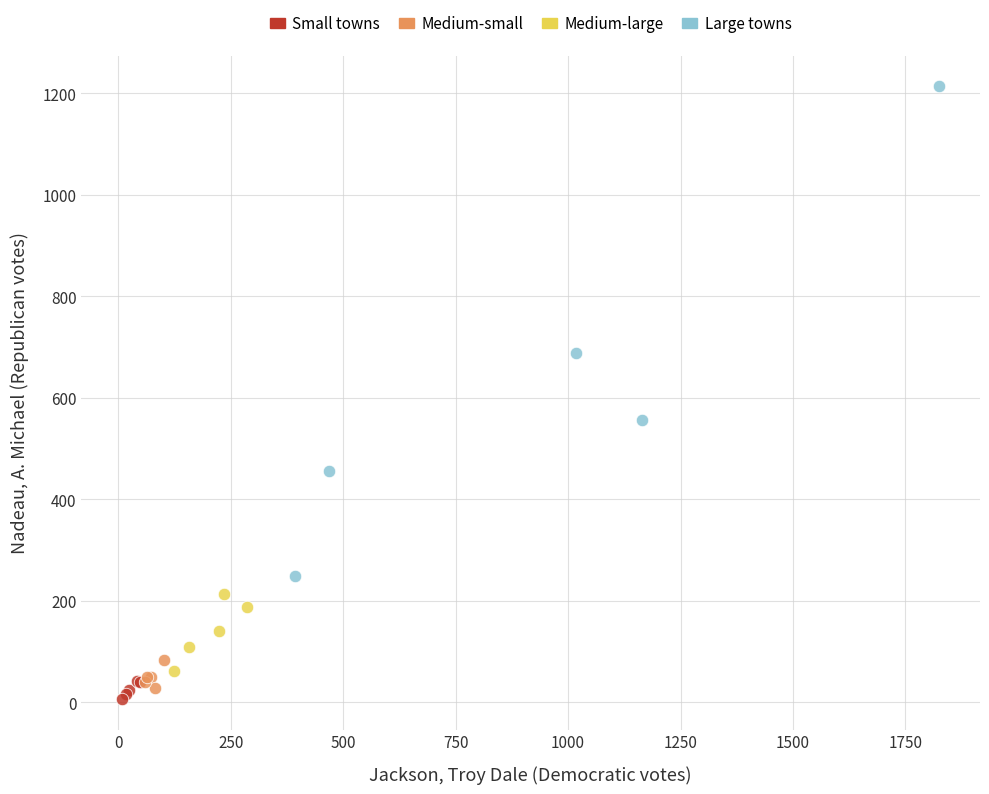

Which series contains the highest Y value?

Large towns